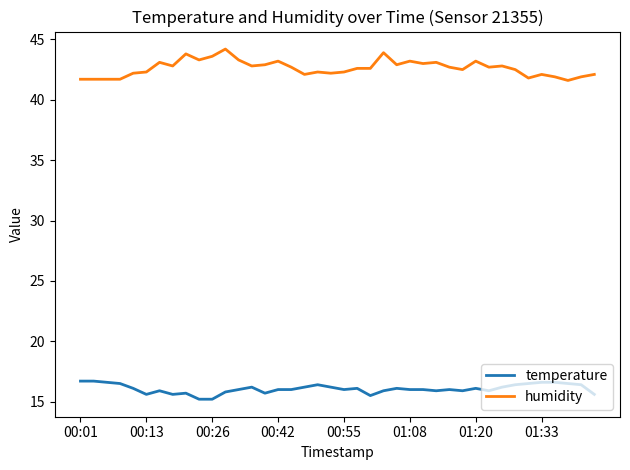

What is the average value of the temperature series?

16.1